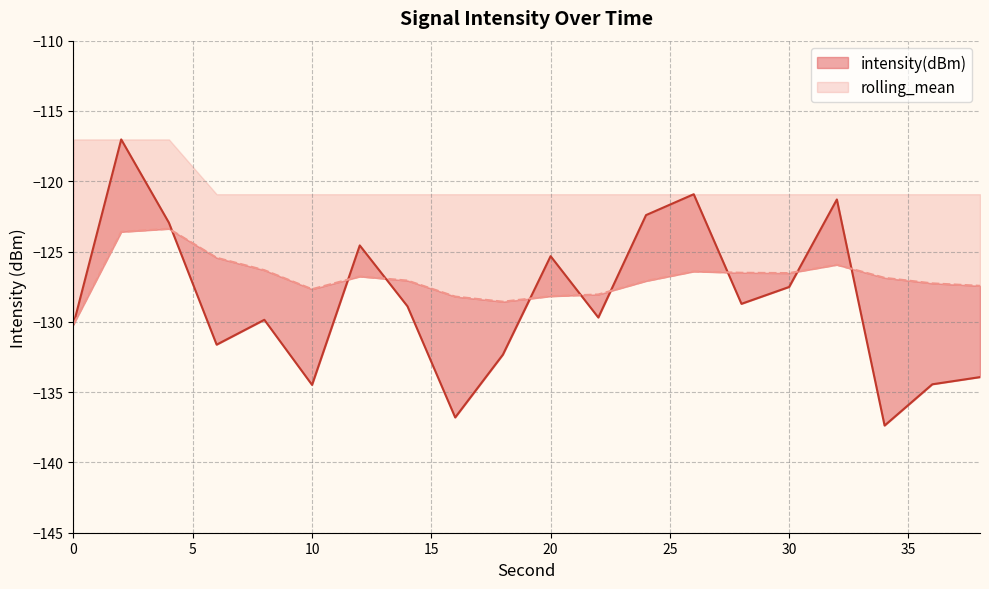

The intensity(dBm) series shows -212.9 at 16. True or false?

False